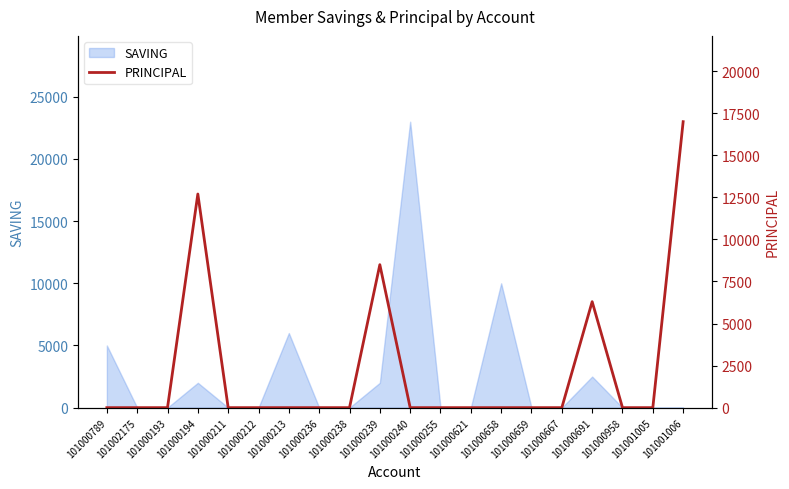

The SAVING series shows 0 at 101000212. True or false?

True